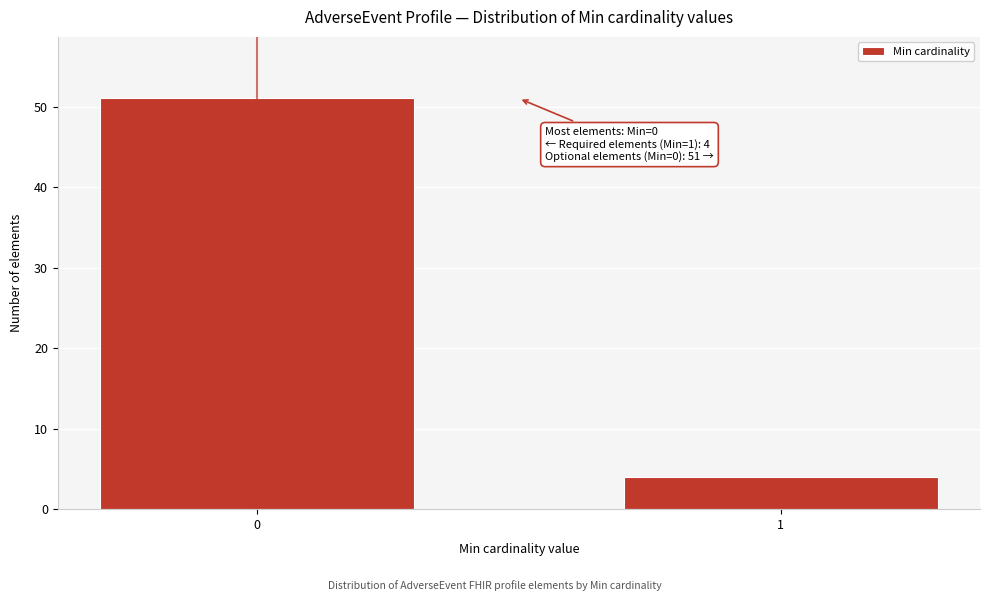

Reading left to right, what are all the values shown in this chart?

51	4